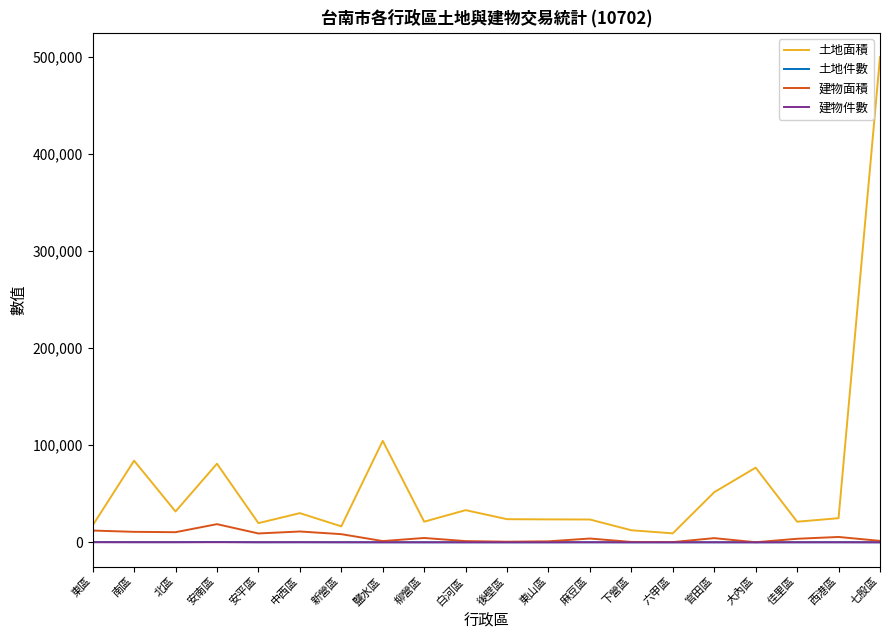

Where is 土地面積 nearest to the value 254662?

鹽水區